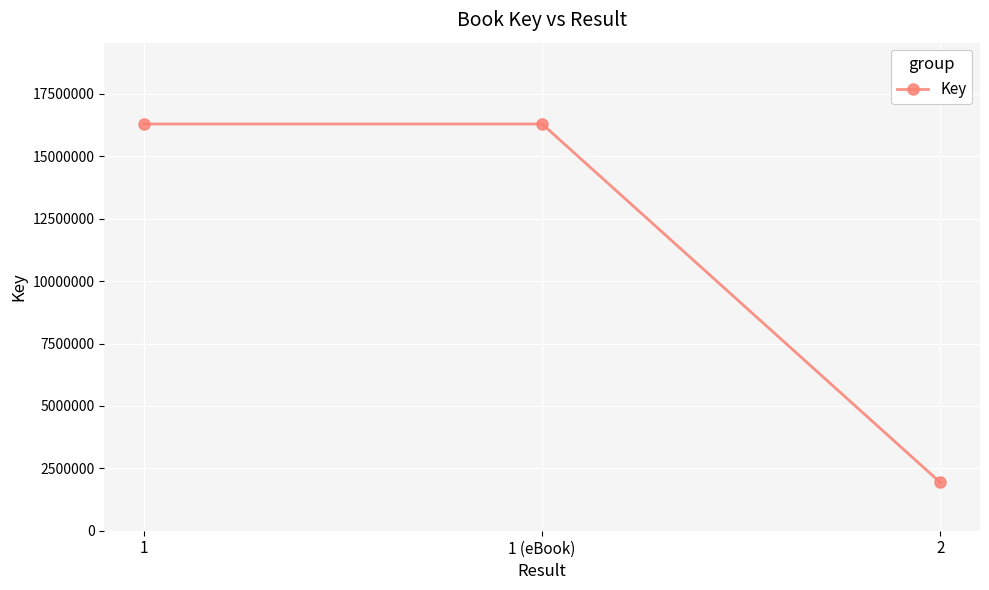

The value at 1 (eBook) is 16297167. True or false?

True